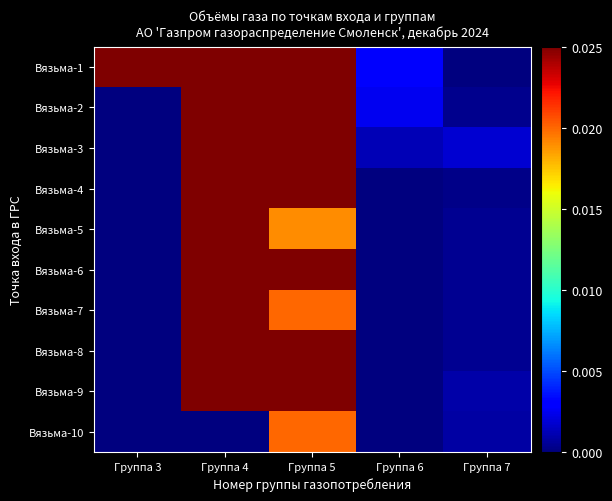

At how many categories does at least one series exceed 2?

1